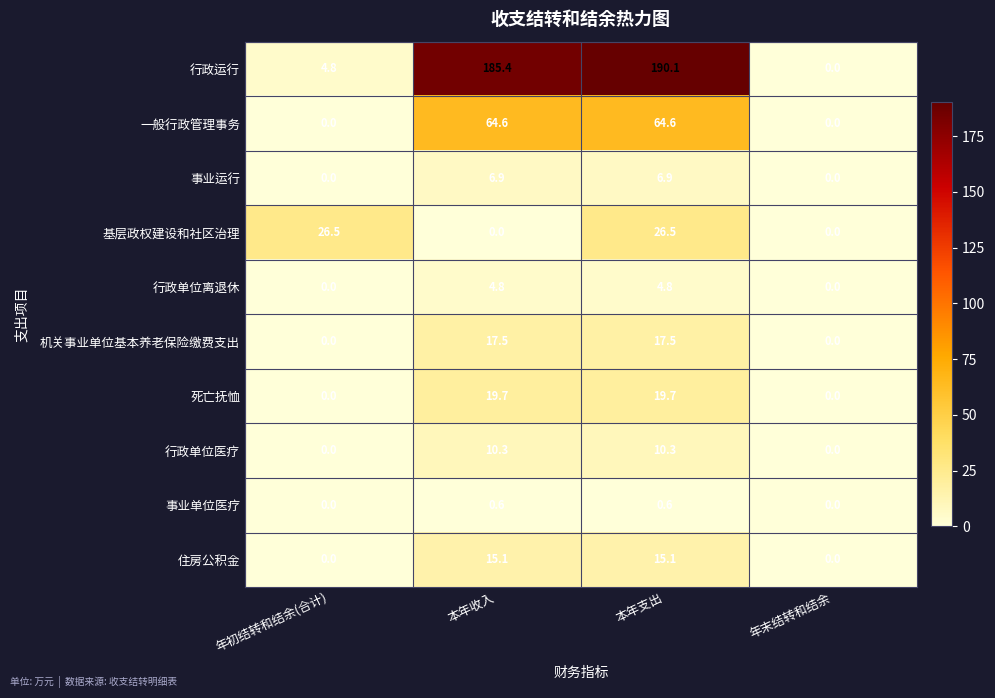

What is the difference between the highest and lowest values at 年初结转和结余(合计)?

26.5